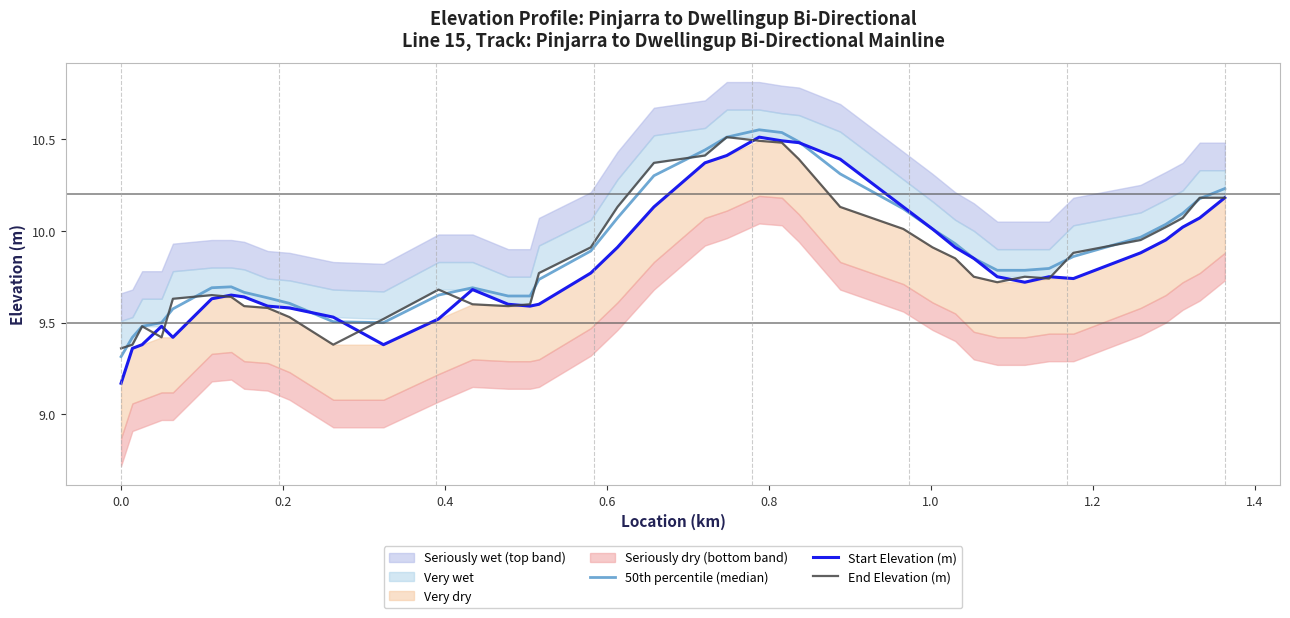

True or false: 50th percentile (median) and Start Elevation (m) cross at least once.

True